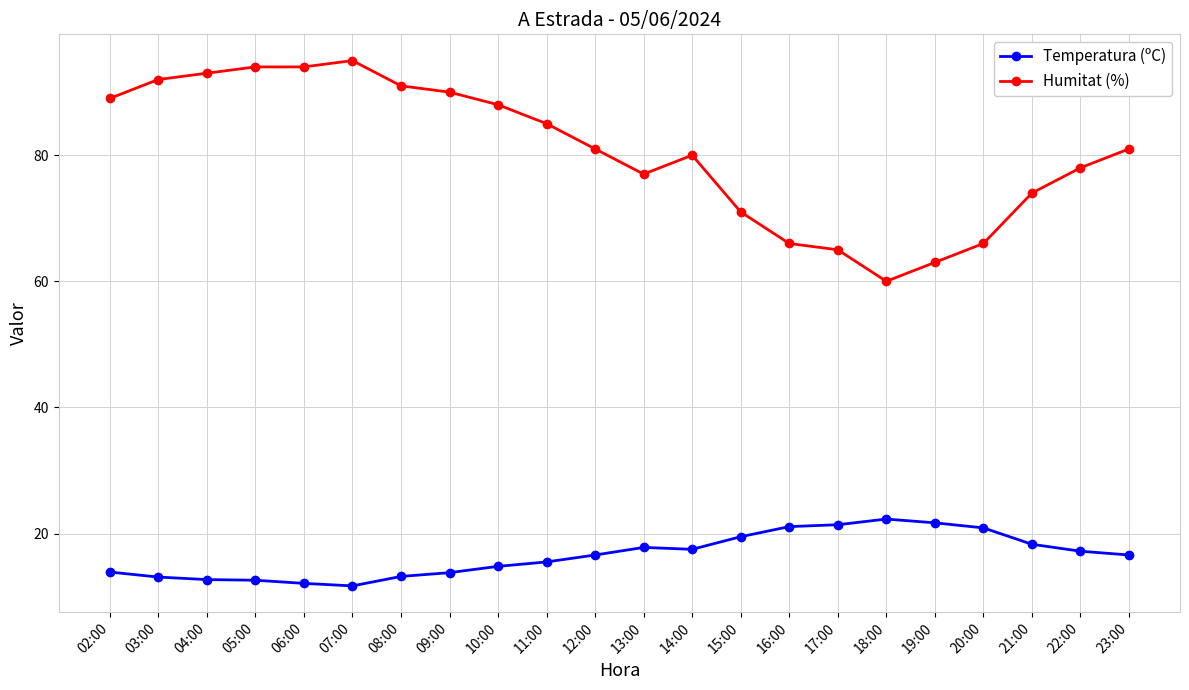

Between 05:00 and 22:00, which series saw the biggest shift?

Humitat (%)